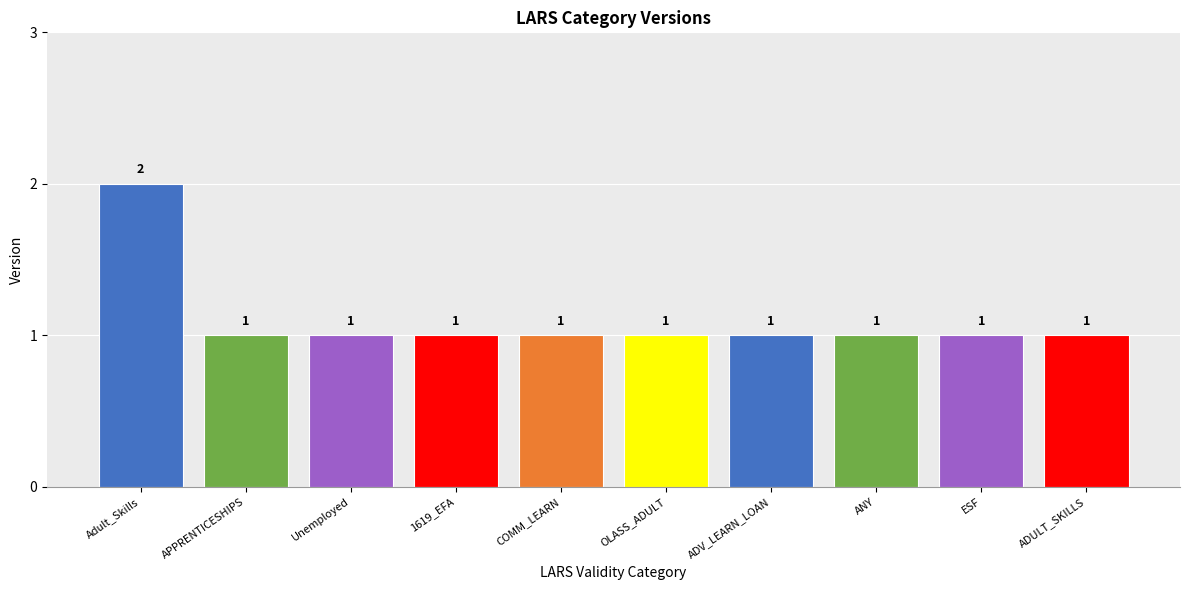

What is the ratio of the value at ADULT_SKILLS to the value at APPRENTICESHIPS?

1.0